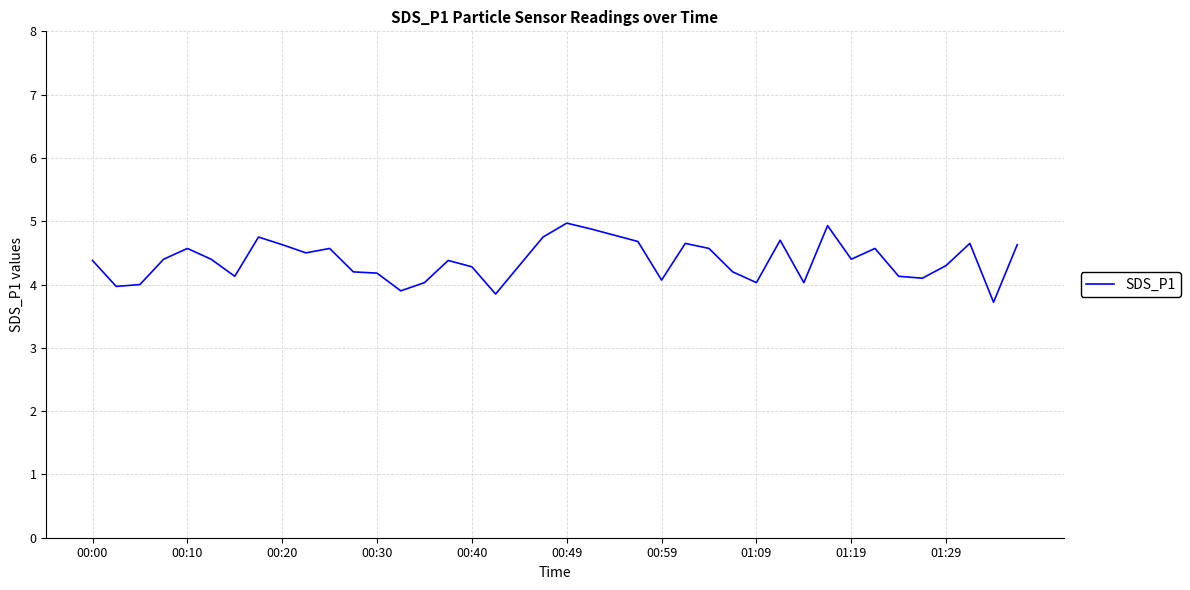

What is the minimum value shown in the chart?

3.7